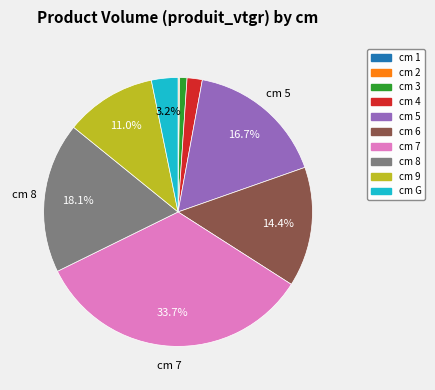

Does any single category account for the majority?

No